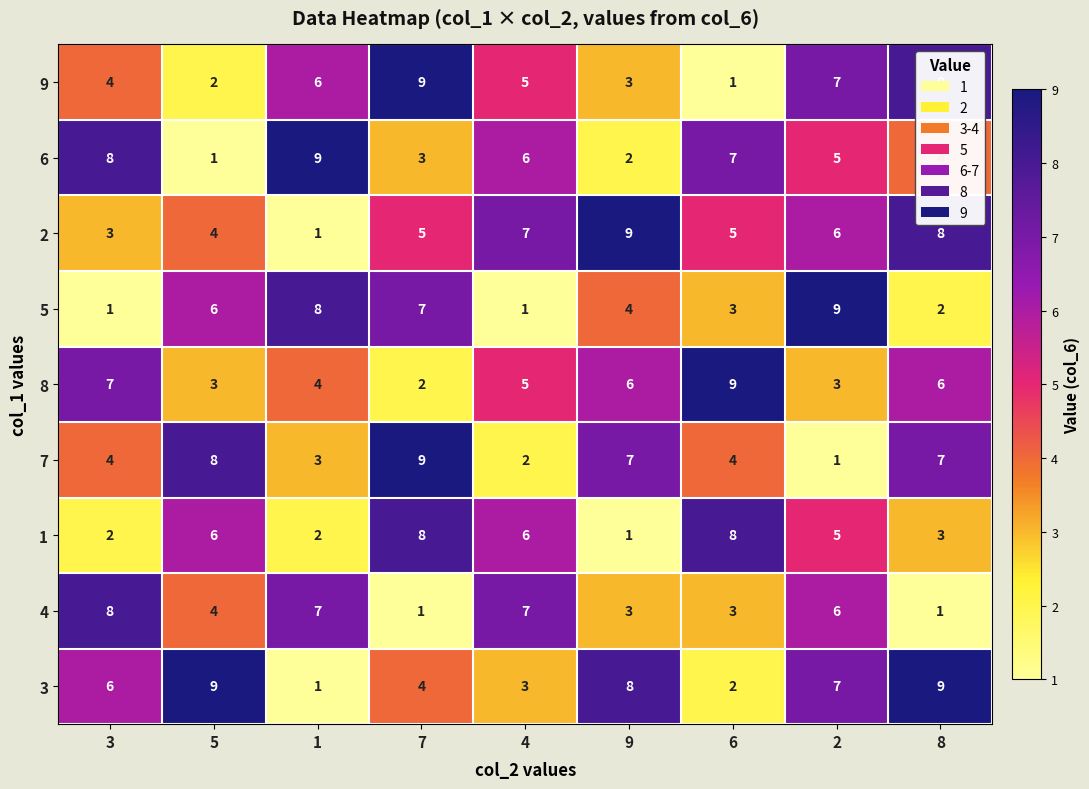

At which category is the sum across all series the highest?

2